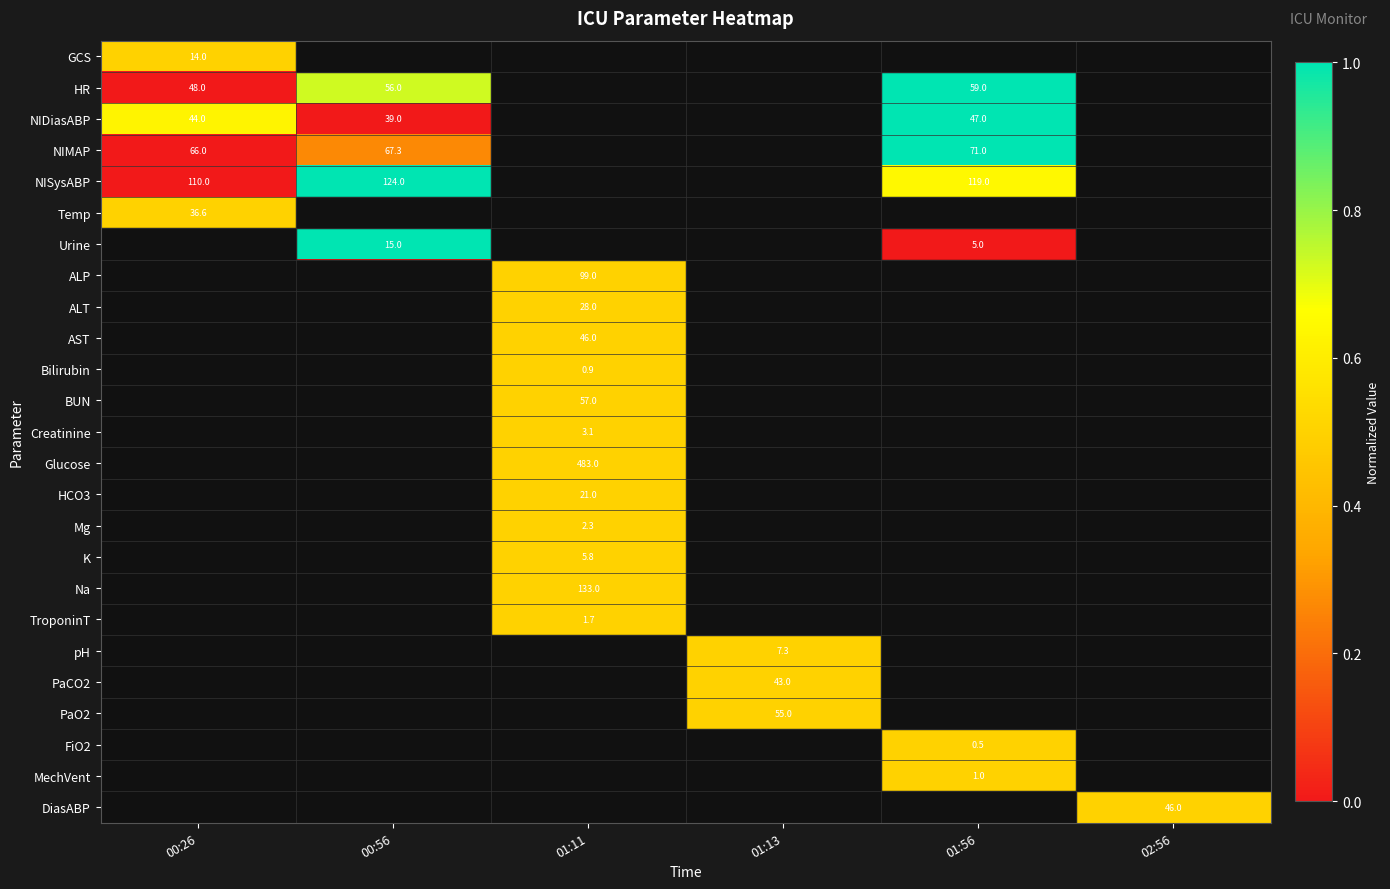

What is the difference between the highest and lowest values at 01:56?

1.0